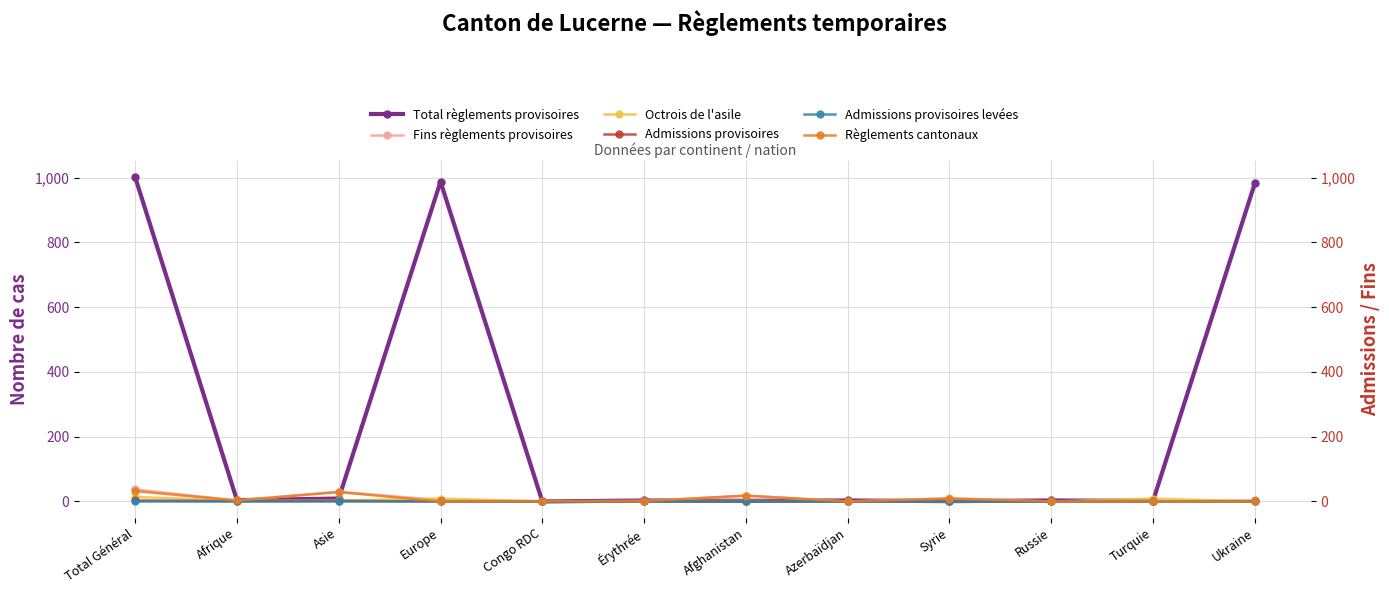

Which series ends up on top after the final intersection of Total règlements provisoires and Fins règlements provisoires?

Total règlements provisoires